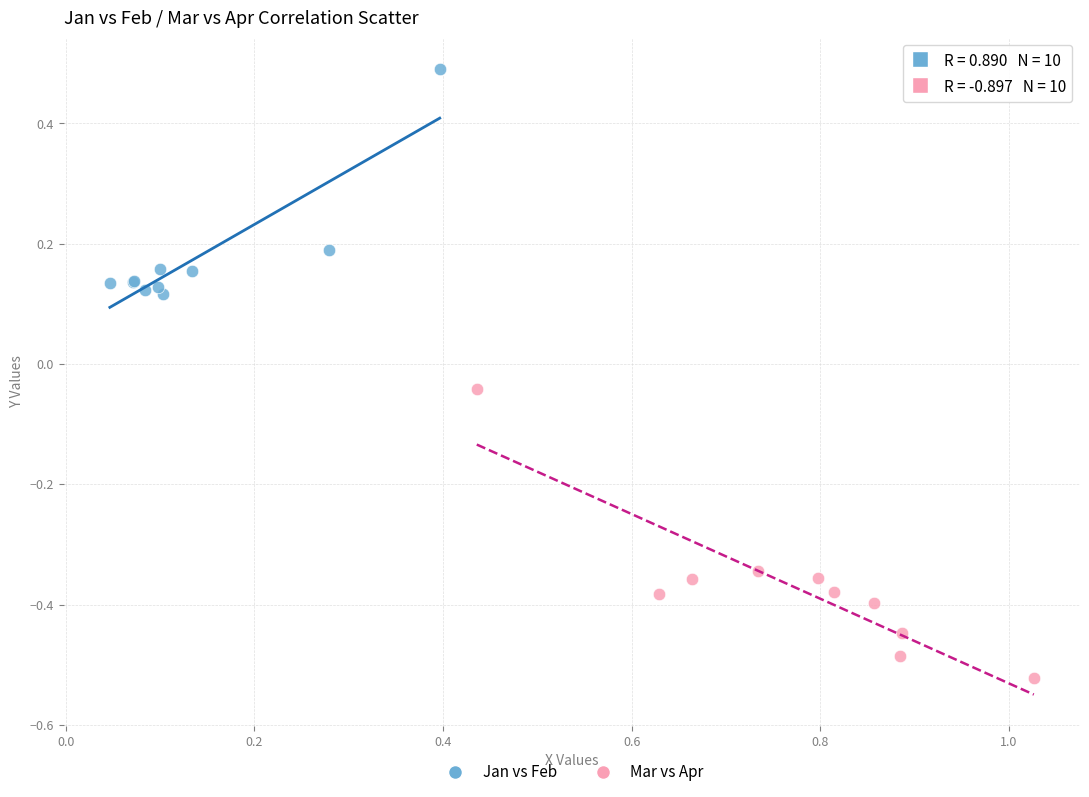

Which series reaches the maximum Y coordinate?

Jan vs Feb